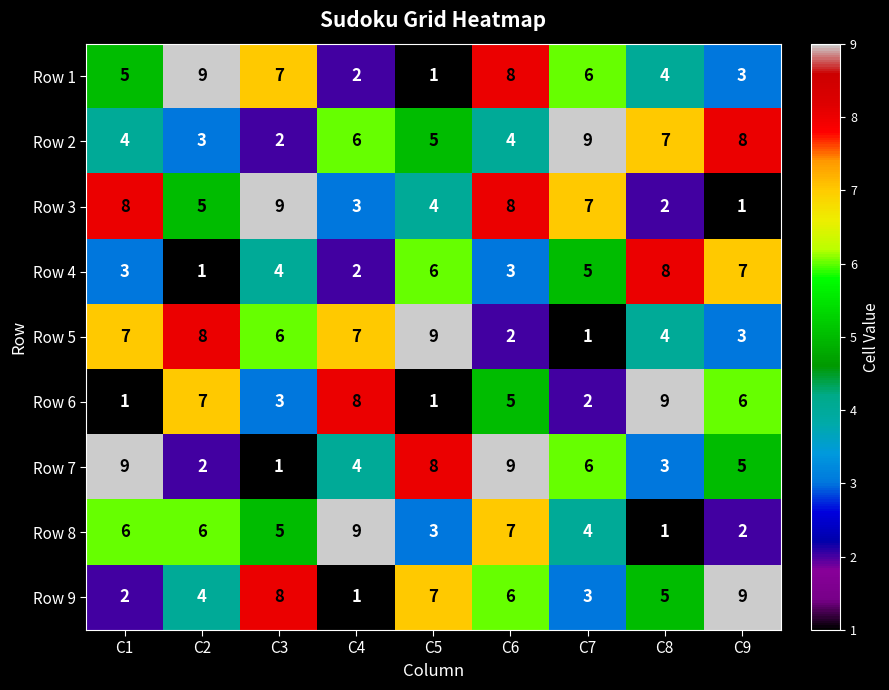

What is the difference between the highest and lowest values at C8?

8